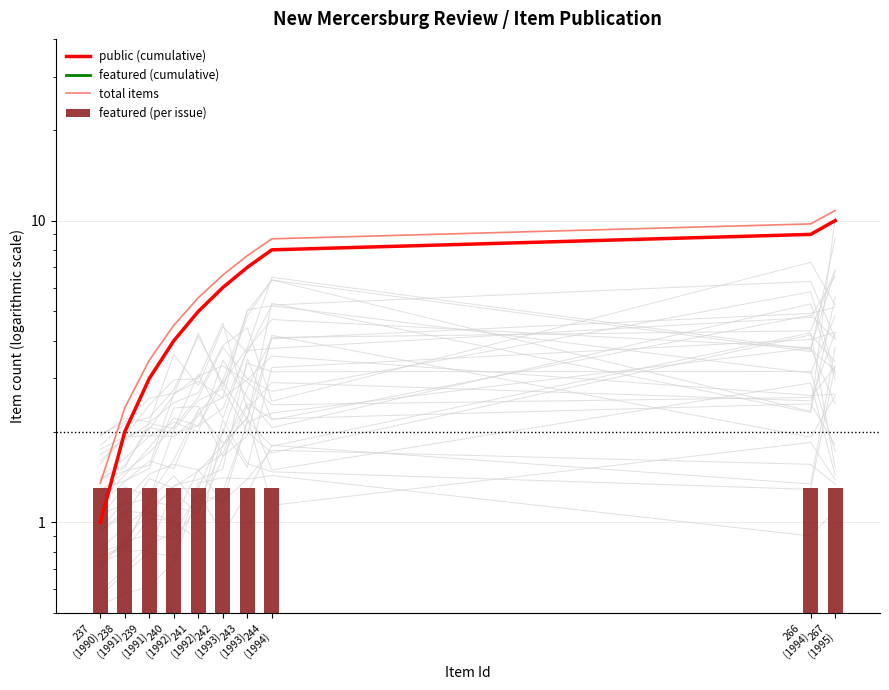

Which series has the largest total across all categories?

total items